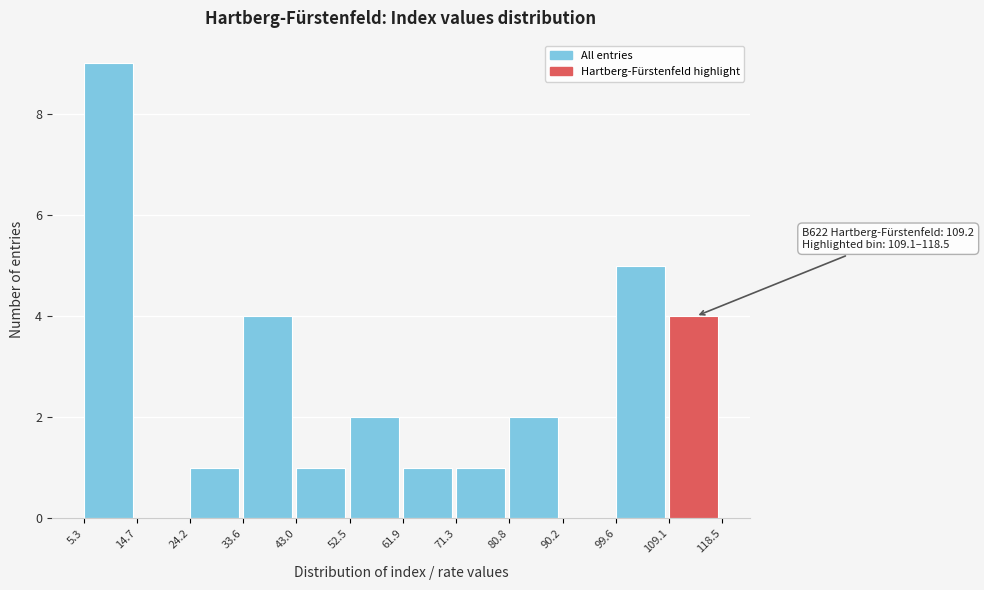

Which range on the x-axis has the tallest bar?

5.3 to 14.7